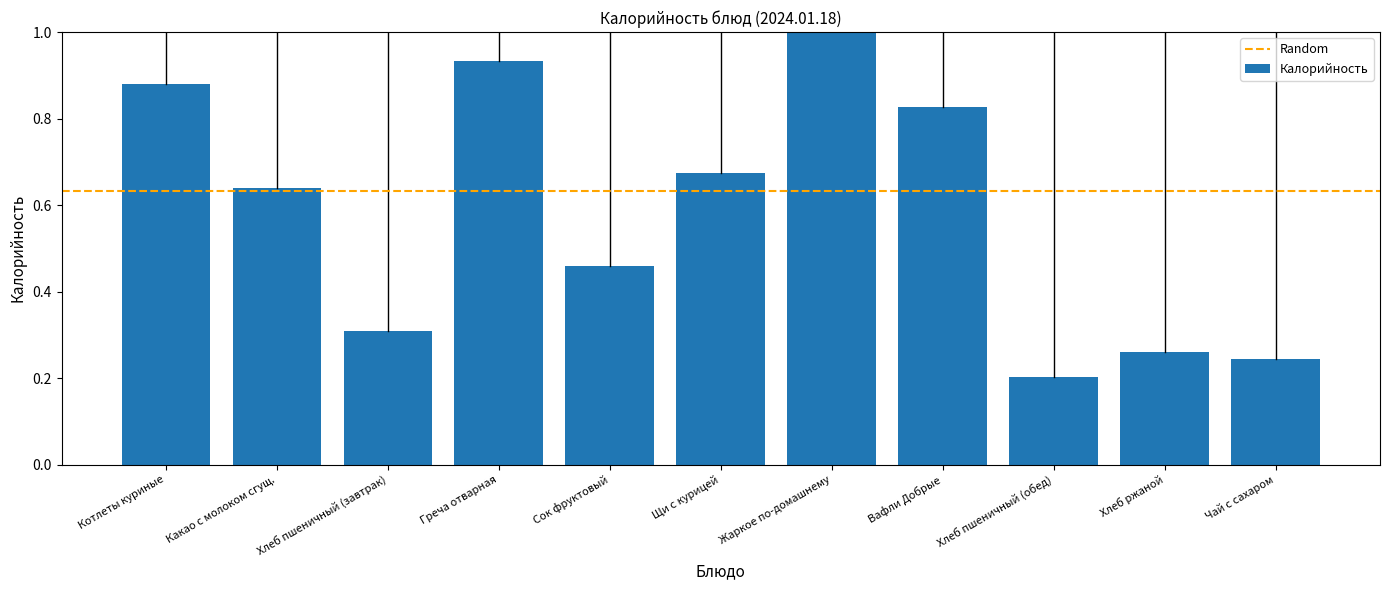

At which category does the chart reach its minimum across all series?

Хлеб пшеничный (обед)